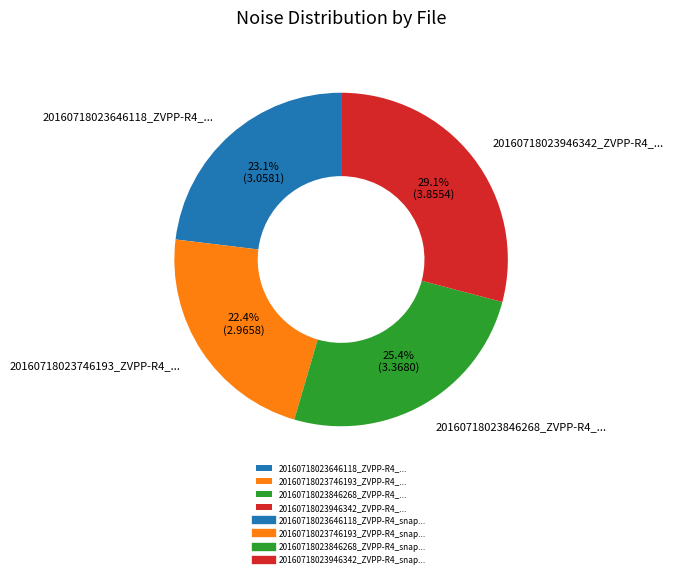

Rank the categories by value from lowest to highest.

20160718023746193_ZVPP-R4_..., 20160718023646118_ZVPP-R4_..., 20160718023846268_ZVPP-R4_..., 20160718023946342_ZVPP-R4_...